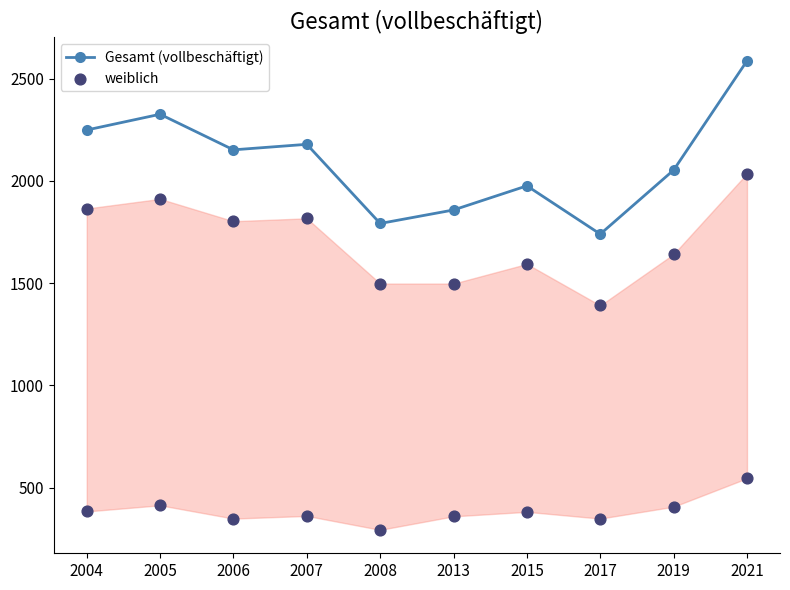

Is the value of weiblich at 2017 greater than the value of Gesamt (vollbeschäftigt) at 2007?

No